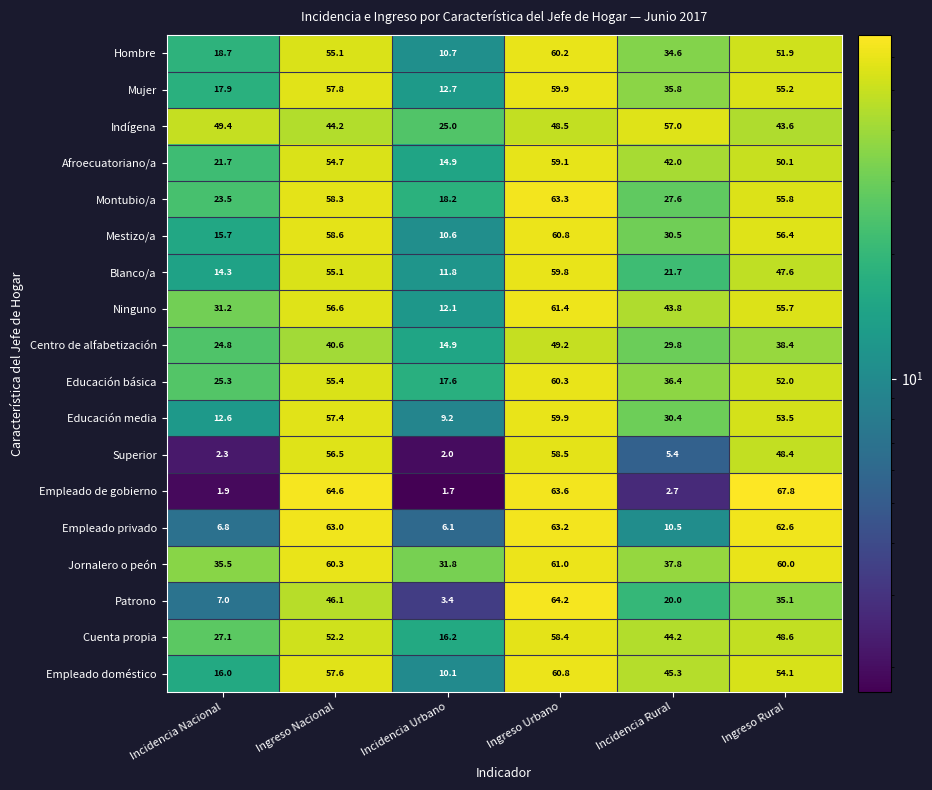

List the labels in order of Montubio/a value, largest first.

Ingreso Urbano, Ingreso Nacional, Ingreso Rural, Incidencia Rural, Incidencia Nacional, Incidencia Urbano